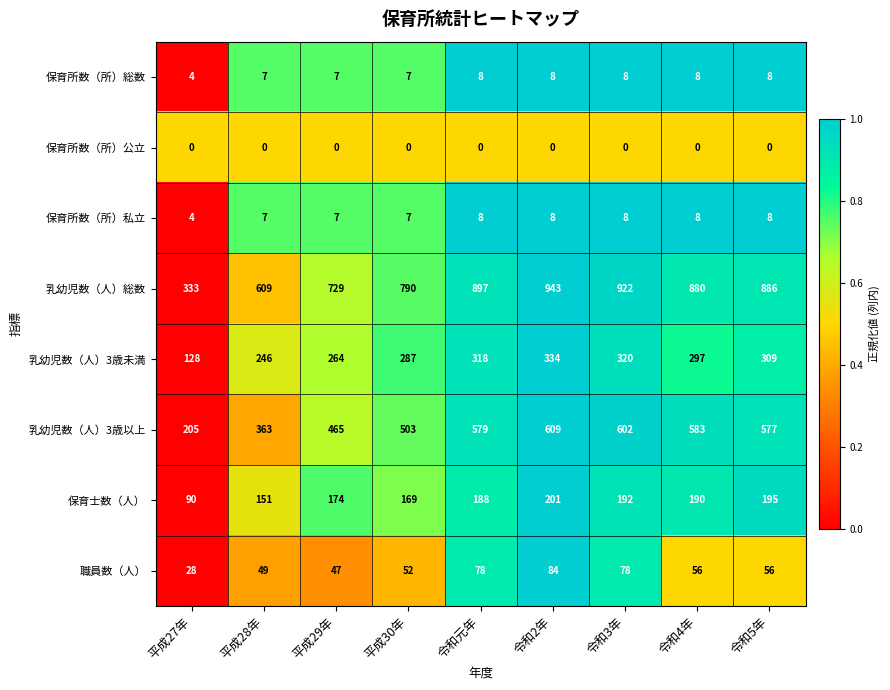

What is the highest value of the 職員数（人） series?

84